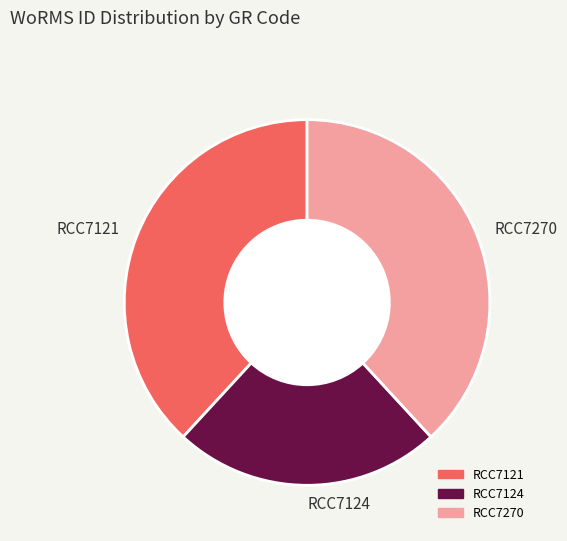

What is the smallest slice in the pie chart?

RCC7124